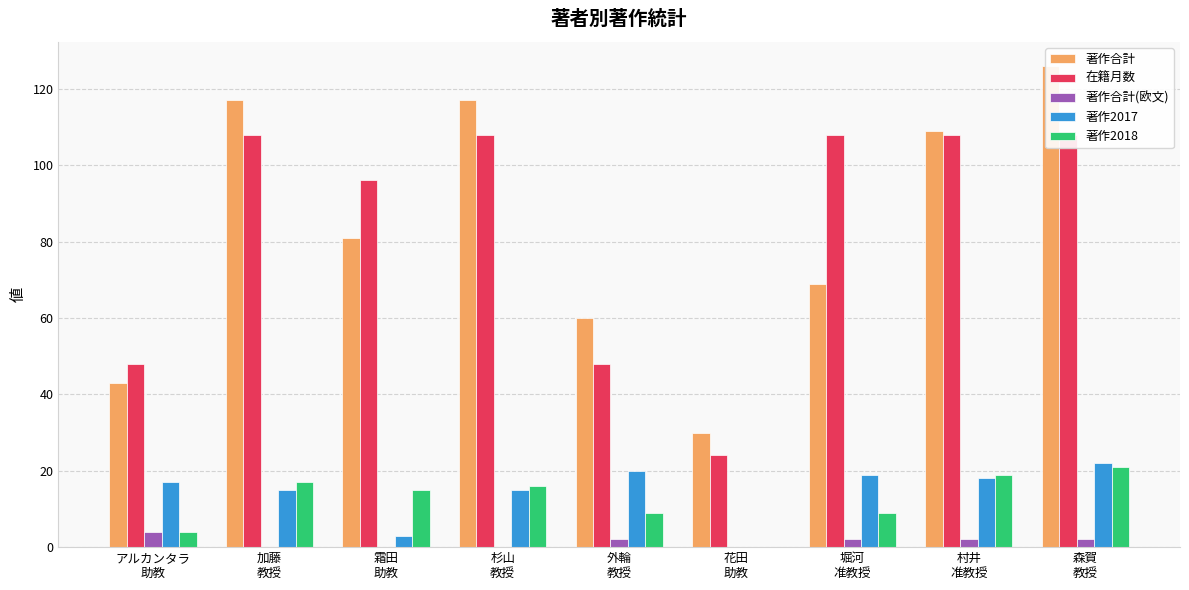

At how many categories does at least one series exceed 16?

9